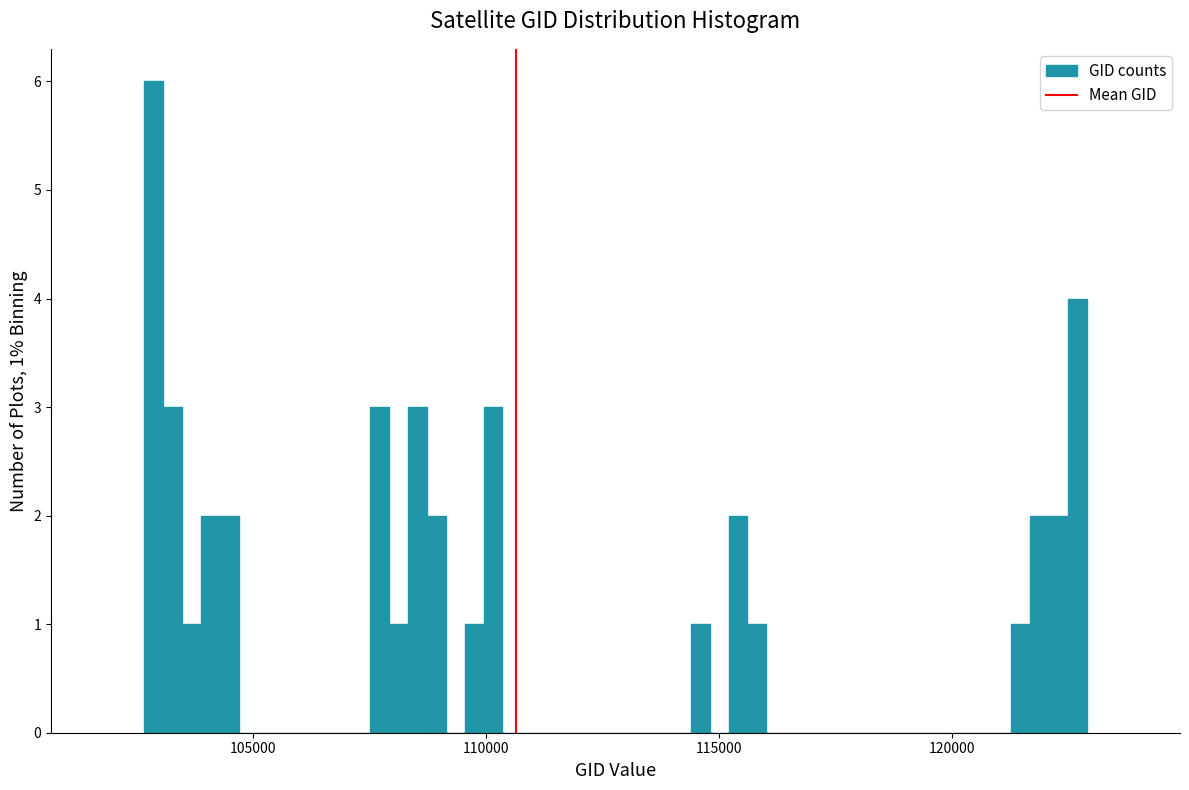

Around what value on the x-axis is the tallest bar? Give the approximate position of its centre, as read against the axis.

103000